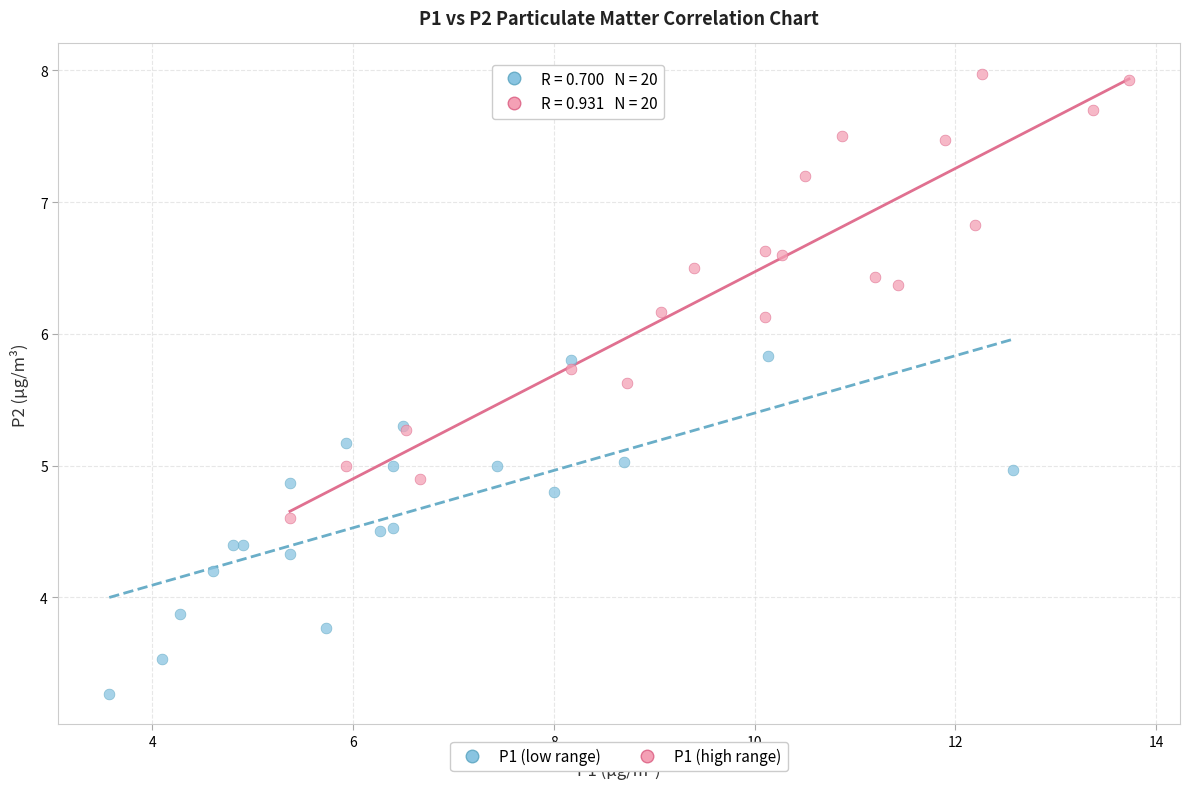

Which series reaches the maximum Y coordinate?

P1 (high range)